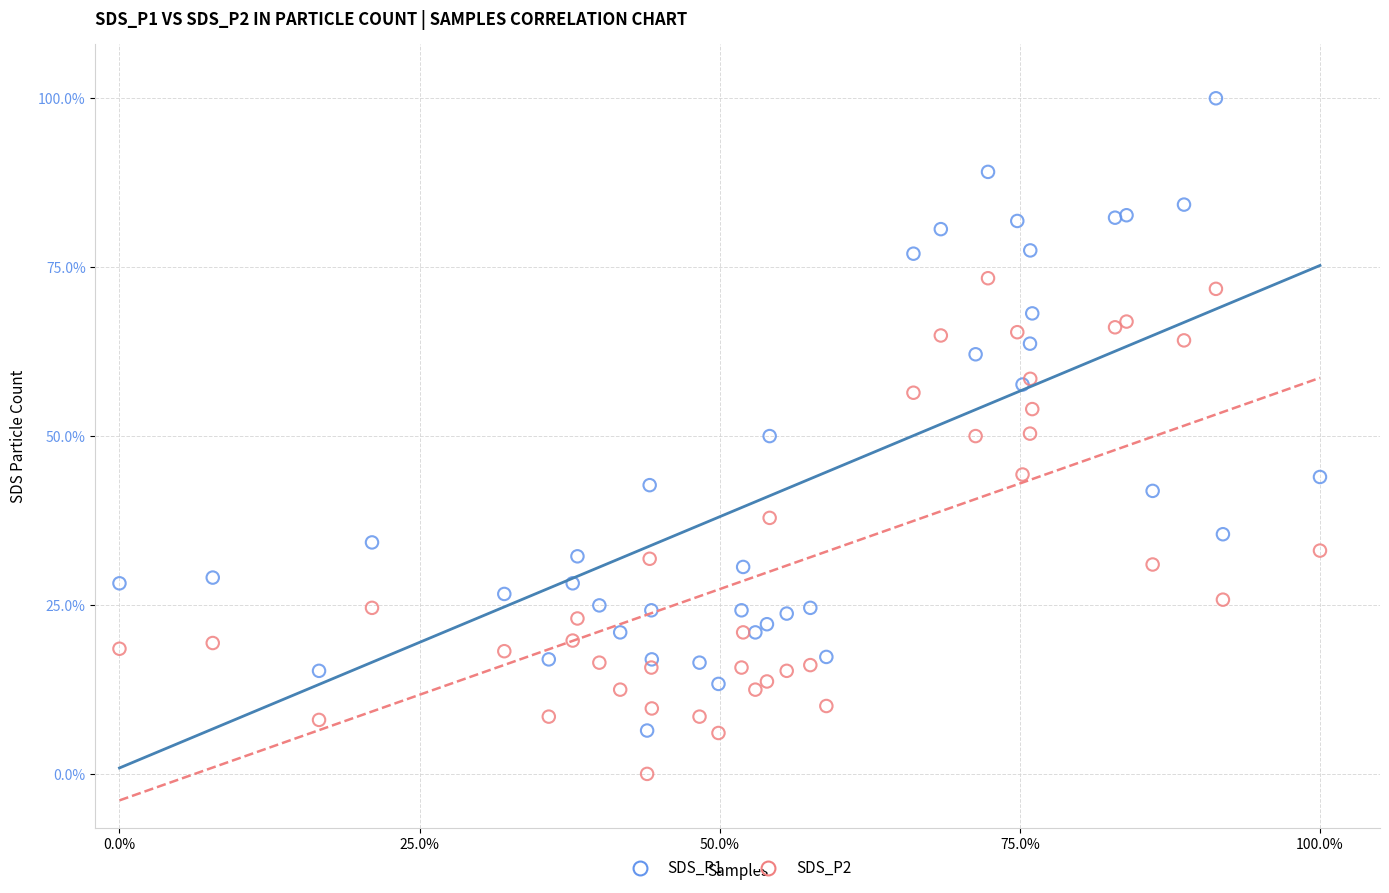

Which series reaches the maximum Y coordinate?

SDS_P1